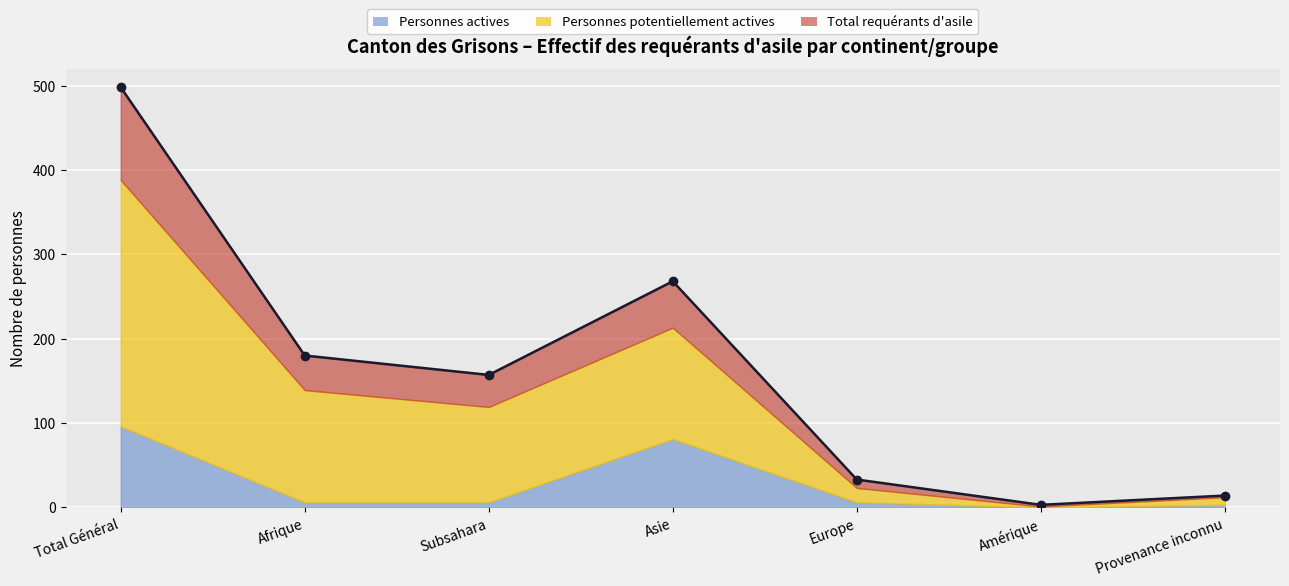

What is the label of the 1st point from the left?

Total Général